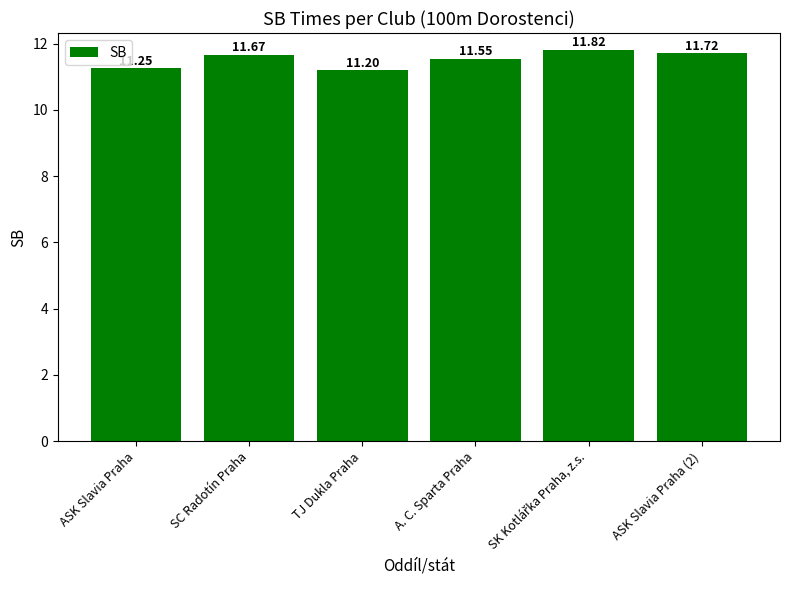

How many data points does each series have?

6